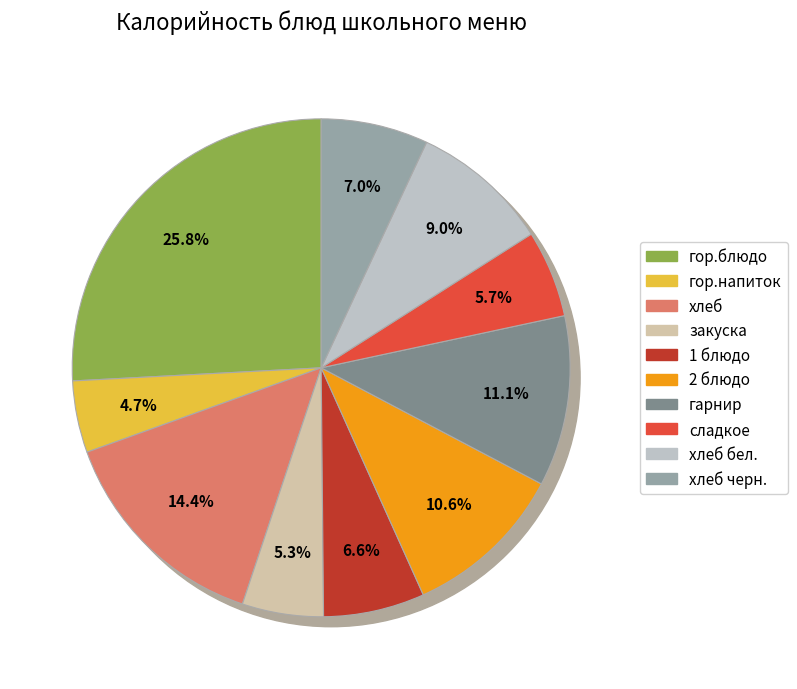

Is there any slice that represents more than half of the pie?

No